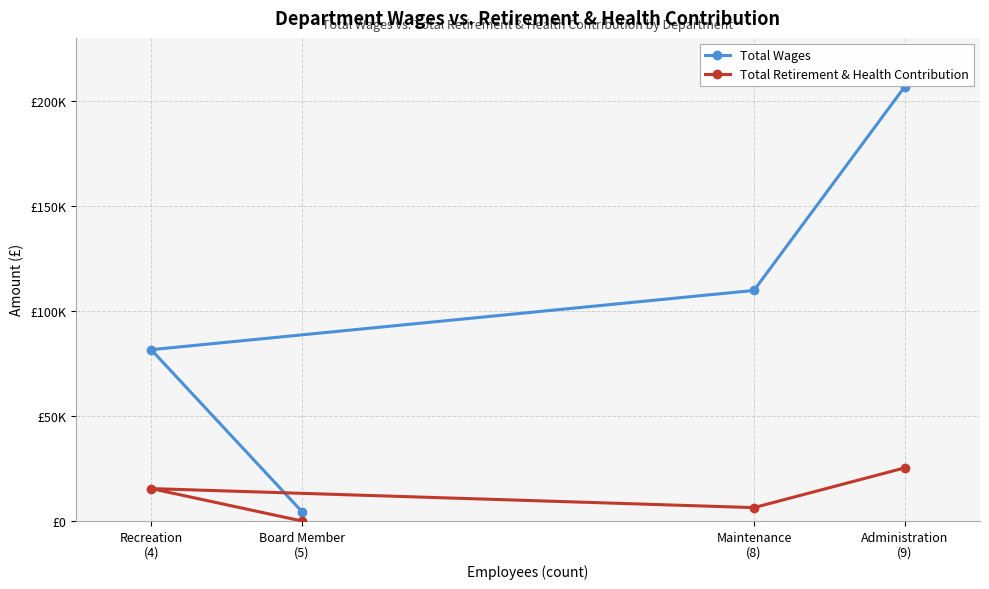

How many positive values does the Total Retirement & Health Contribution series have?

3